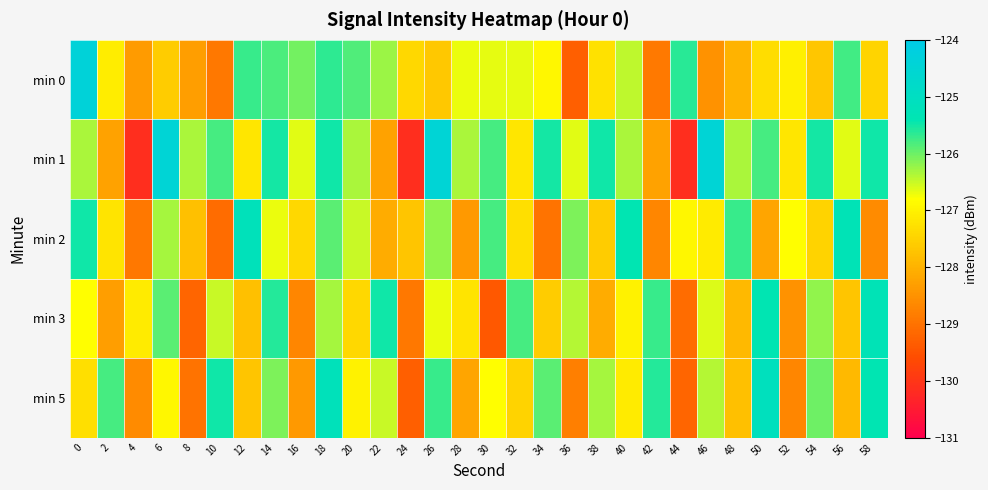

Reading left to right, transcribe all the data shown in this chart.

min 0: 0=-124.4	2=-127.1	4=-128.4	6=-127.6	8=-128.3	10=-128.9	12=-125.7	14=-125.8	16=-126.0	18=-125.7	20=-125.8	22=-126.3	24=-127.4	26=-127.6	28=-126.7	30=-126.7	32=-126.7	34=-126.9	36=-129.3	38=-127.3	40=-126.4	42=-128.9	44=-125.6	46=-128.5	48=-128.0	50=-127.3	52=-127.0	54=-127.7	56=-125.8	58=-127.4
min 1: 0=-126.3	2=-128.3	4=-130.1	6=-124.4	8=-126.4	10=-125.8	12=-127.2	14=-125.5	16=-126.7	18=-125.5	20=-126.3	22=-128.3	24=-130.1	26=-124.4	28=-126.4	30=-125.8	32=-127.2	34=-125.5	36=-126.7	38=-125.5	40=-126.3	42=-128.3	44=-130.1	46=-124.4	48=-126.4	50=-125.8	52=-127.2	54=-125.5	56=-126.7	58=-125.5
min 2: 0=-125.5	2=-127.2	4=-128.9	6=-126.3	8=-127.8	10=-129.1	12=-125.2	14=-126.7	16=-127.4	18=-125.9	20=-126.5	22=-128.1	24=-127.7	26=-126.2	28=-128.4	30=-125.8	32=-127.3	34=-129.0	36=-126.1	38=-127.6	40=-125.4	42=-128.7	44=-126.9	46=-127.1	48=-125.7	50=-128.2	52=-126.8	54=-127.5	56=-125.3	58=-128.6
min 3: 0=-126.8	2=-128.3	4=-127.1	6=-125.9	8=-129.2	10=-126.5	12=-127.8	14=-125.6	16=-128.7	18=-126.3	20=-127.4	22=-125.5	24=-128.9	26=-126.7	28=-127.2	30=-129.4	32=-125.8	34=-127.6	36=-126.4	38=-128.1	40=-127.0	42=-125.7	44=-129.1	46=-126.6	48=-127.9	50=-125.4	52=-128.5	54=-126.2	56=-127.7	58=-125.3
min 5: 0=-127.3	2=-125.8	4=-128.6	6=-126.9	8=-129.0	10=-125.5	12=-127.7	14=-126.1	16=-128.4	18=-125.2	20=-127.0	22=-126.5	24=-129.3	26=-125.7	28=-128.2	30=-126.8	32=-127.5	34=-125.9	36=-128.8	38=-126.3	40=-127.1	42=-125.6	44=-129.2	46=-126.4	48=-127.8	50=-125.1	52=-128.7	54=-126.0	56=-127.9	58=-125.4